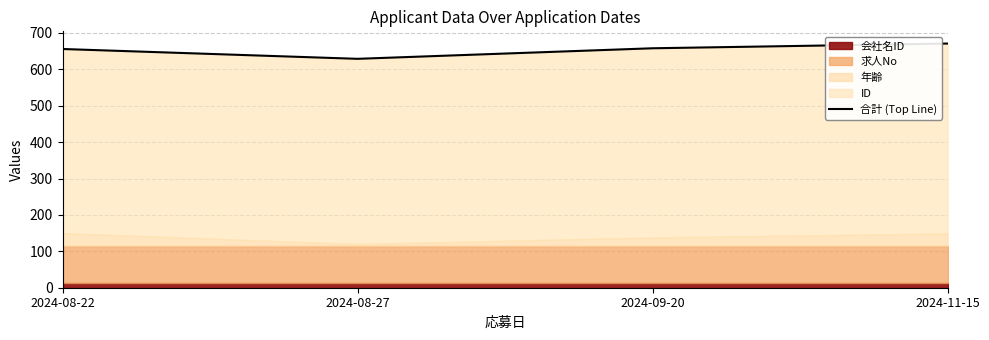

The chart shows a value of 671 at 2024-11-15. True or false?

True